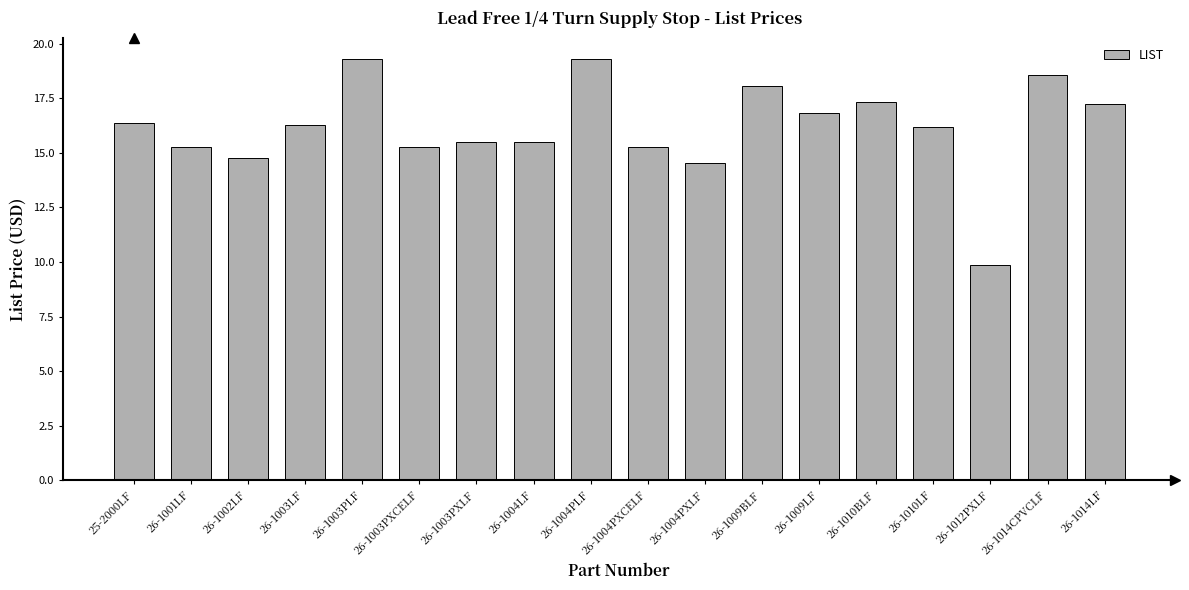

What is the change in value from 26-1004PXLF to 26-1014LF?

+2.7